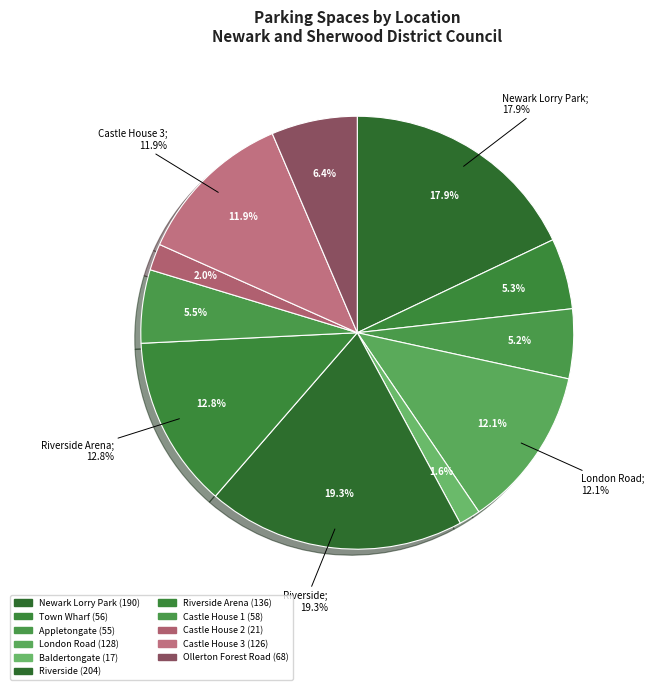

The Town Wharf slice represents 5% of the pie. True or false?

True